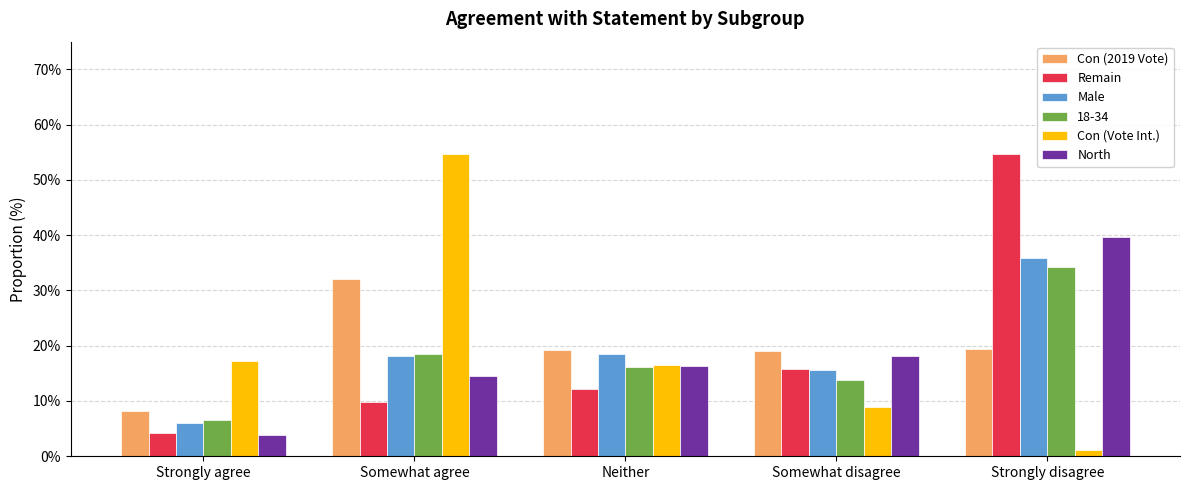

How many data points in Con (Vote Int.) are above 16?

3